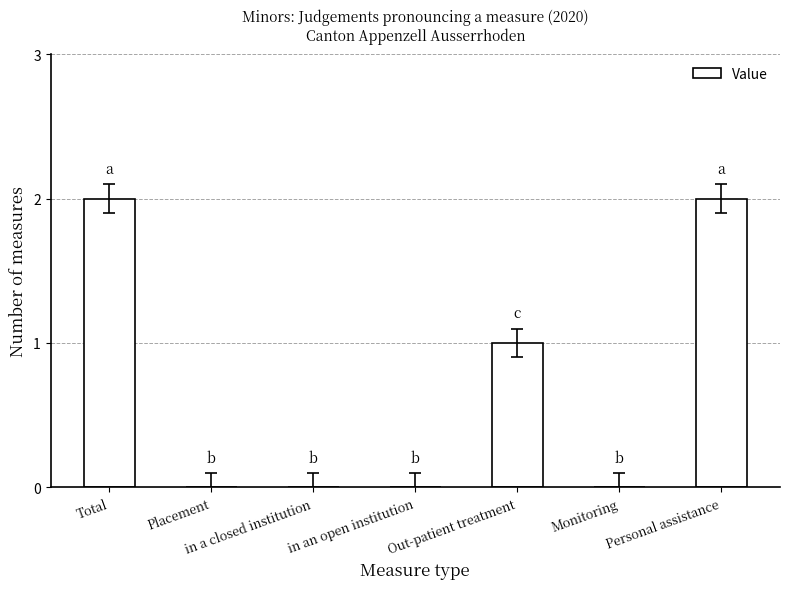

Count the number of categories in the chart.

7